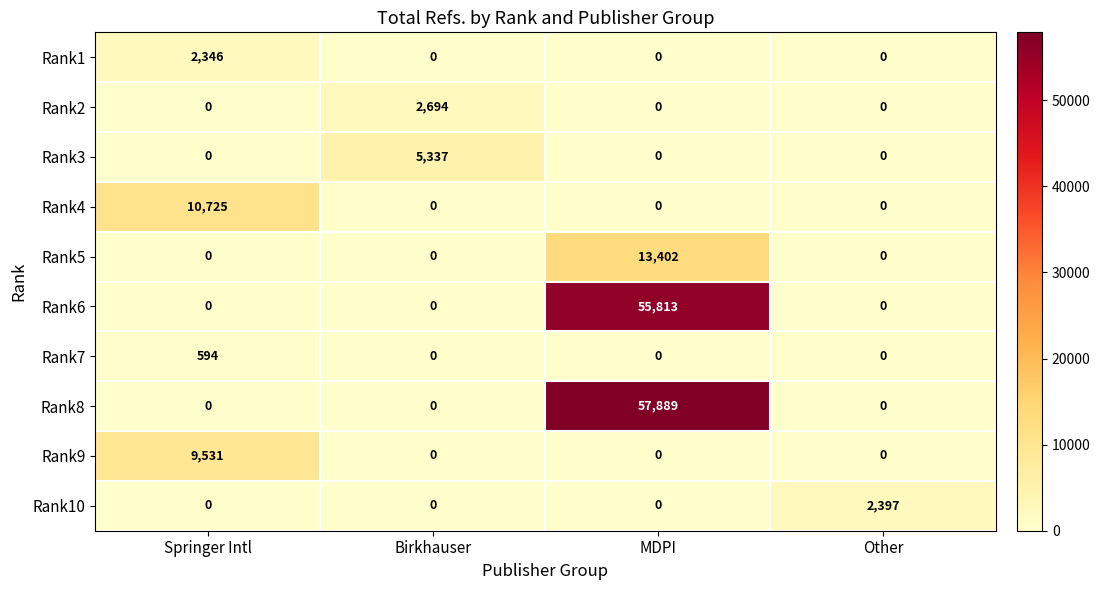

The value of Rank10 at MDPI is -993. True or false?

False